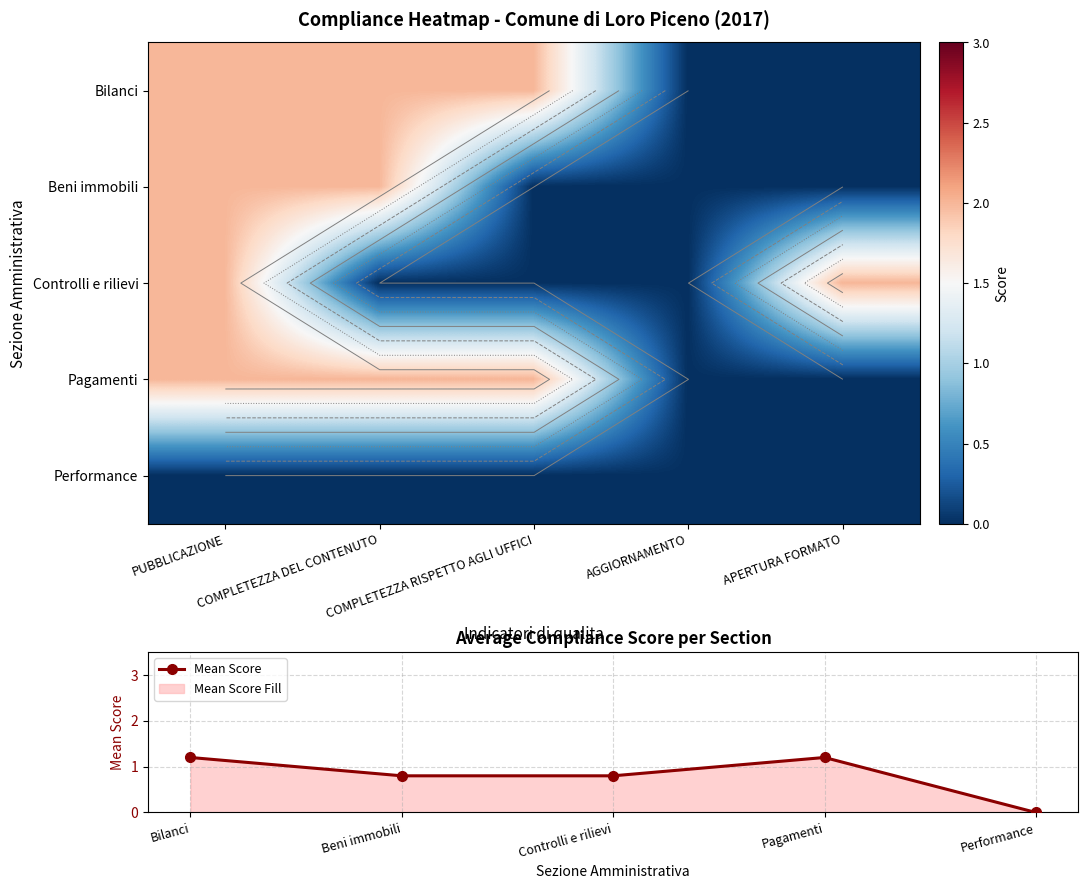

True or false: Mean Score has a value of 0.8 at Controlli e rilievi.

True